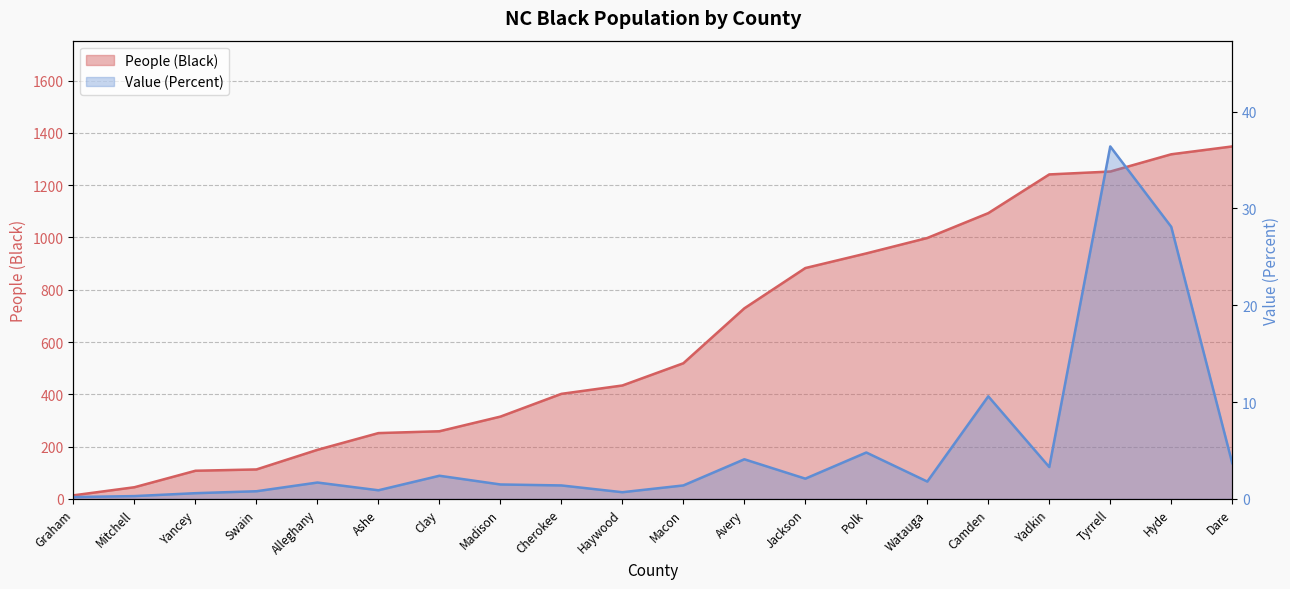

True or false: Value (Percent) and People (Black) cross at least once.

False